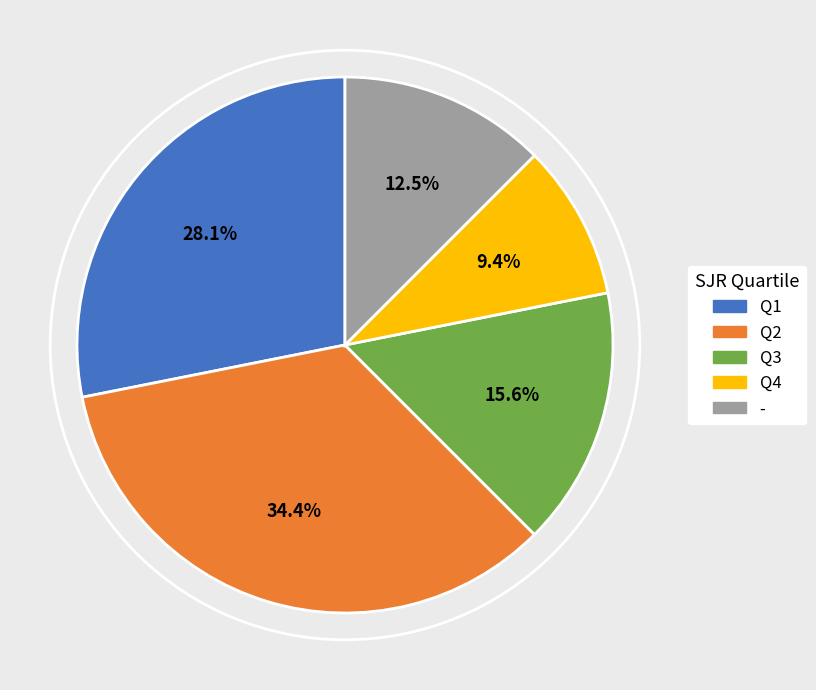

How many segments does this pie chart have?

5